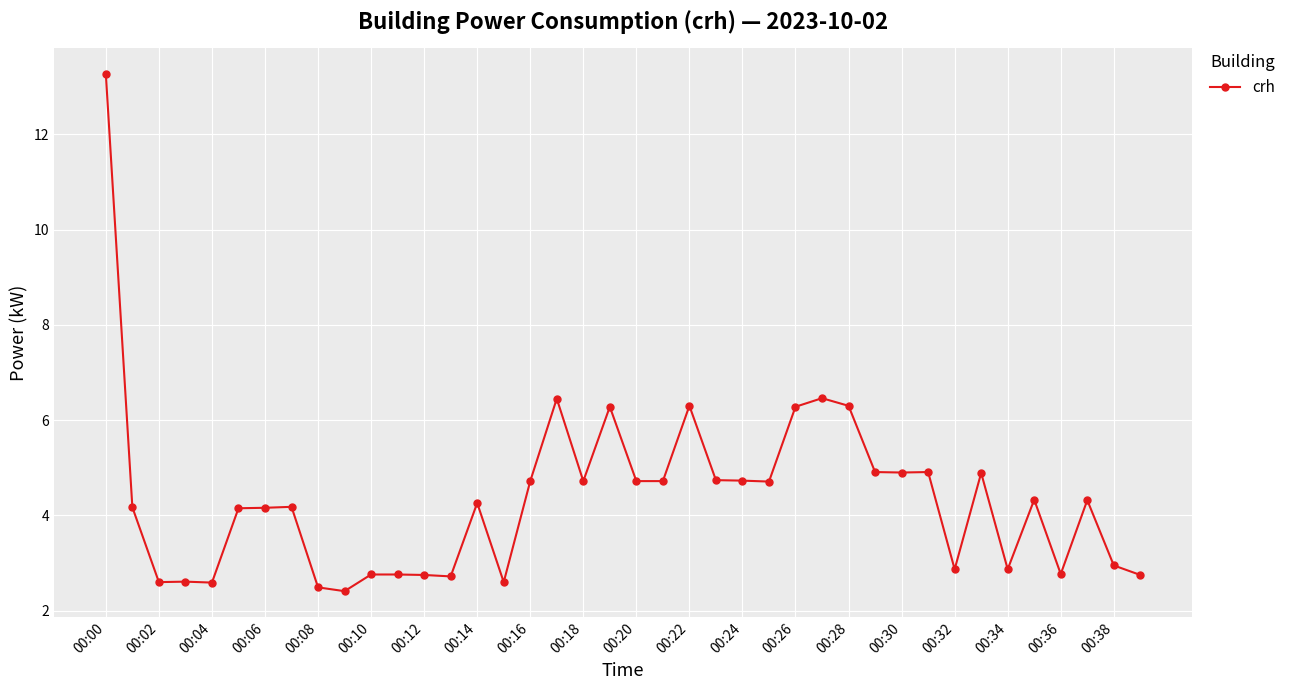

True or false: there are more than 2 points higher than both neighbors.

True